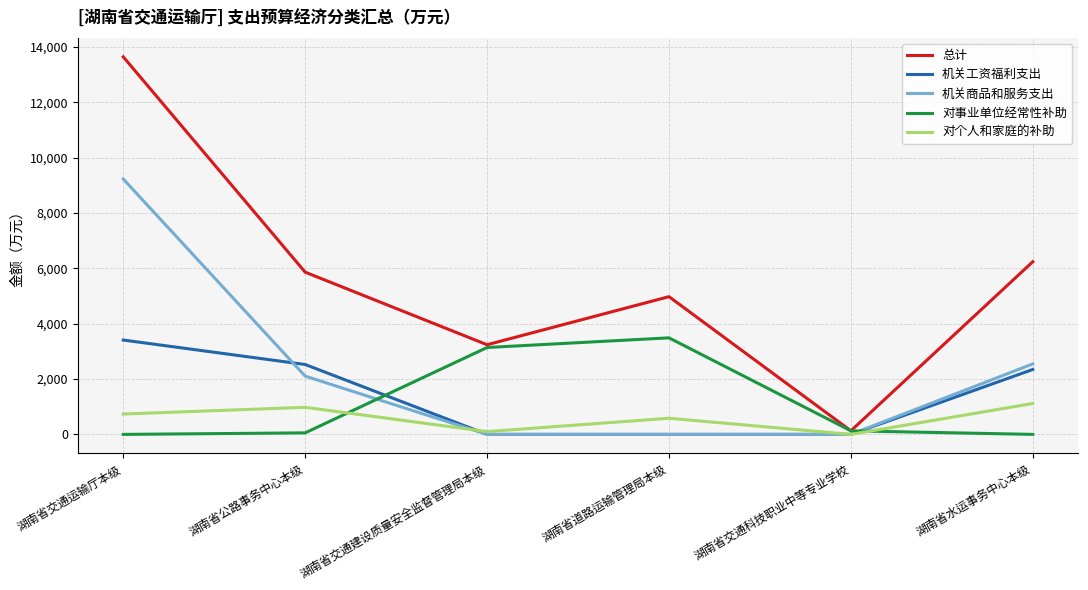

What are all the series names shown in the legend?

总计, 机关工资福利支出, 机关商品和服务支出, 对事业单位经常性补助, 对个人和家庭的补助